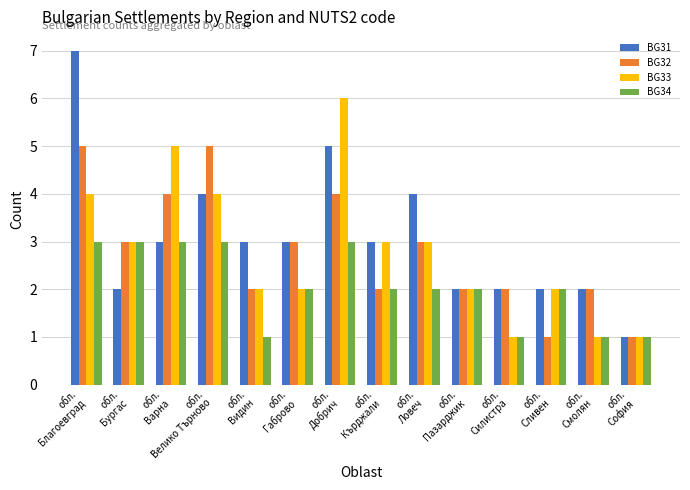

What is the difference between the maximum and minimum values in the BG32 series?

4